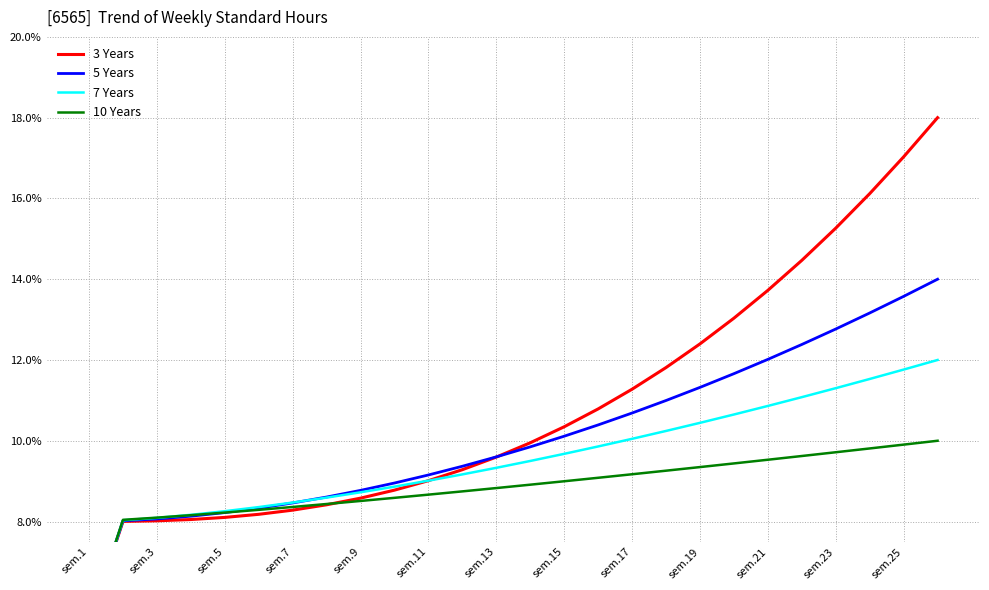

Reading right to left, extract all data points from this chart.

3 Years: 0.2	0.2	0.2	0.2	0.1	0.1	0.1	0.1	0.1	0.1	0.1	0.1	0.1	0.1	0.1	0.1	0.1	0.1	0.1	0.1	0.1	0.1	0.1	0.1	0.1	0.1
5 Years: 0.1	0.1	0.1	0.1	0.1	0.1	0.1	0.1	0.1	0.1	0.1	0.1	0.1	0.1	0.1	0.1	0.1	0.1	0.1	0.1	0.1	0.1	0.1	0.1	0.1	0.1
7 Years: 0.1	0.1	0.1	0.1	0.1	0.1	0.1	0.1	0.1	0.1	0.1	0.1	0.1	0.1	0.1	0.1	0.1	0.1	0.1	0.1	0.1	0.1	0.1	0.1	0.1	0.1
10 Years: 0.1	0.1	0.1	0.1	0.1	0.1	0.1	0.1	0.1	0.1	0.1	0.1	0.1	0.1	0.1	0.1	0.1	0.1	0.1	0.1	0.1	0.1	0.1	0.1	0.1	0.1